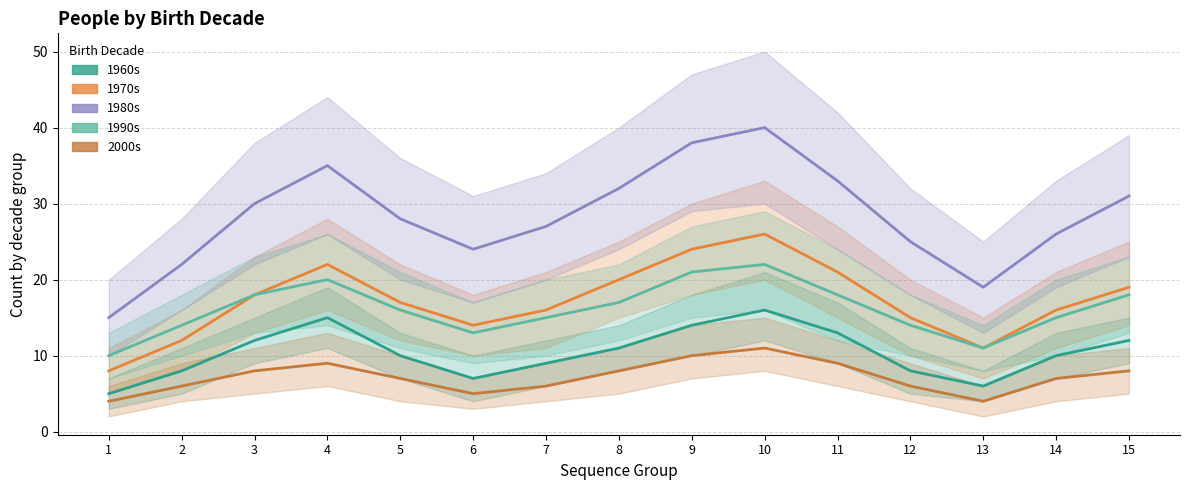

Between 6 and 11, which series saw the biggest shift?

1980s